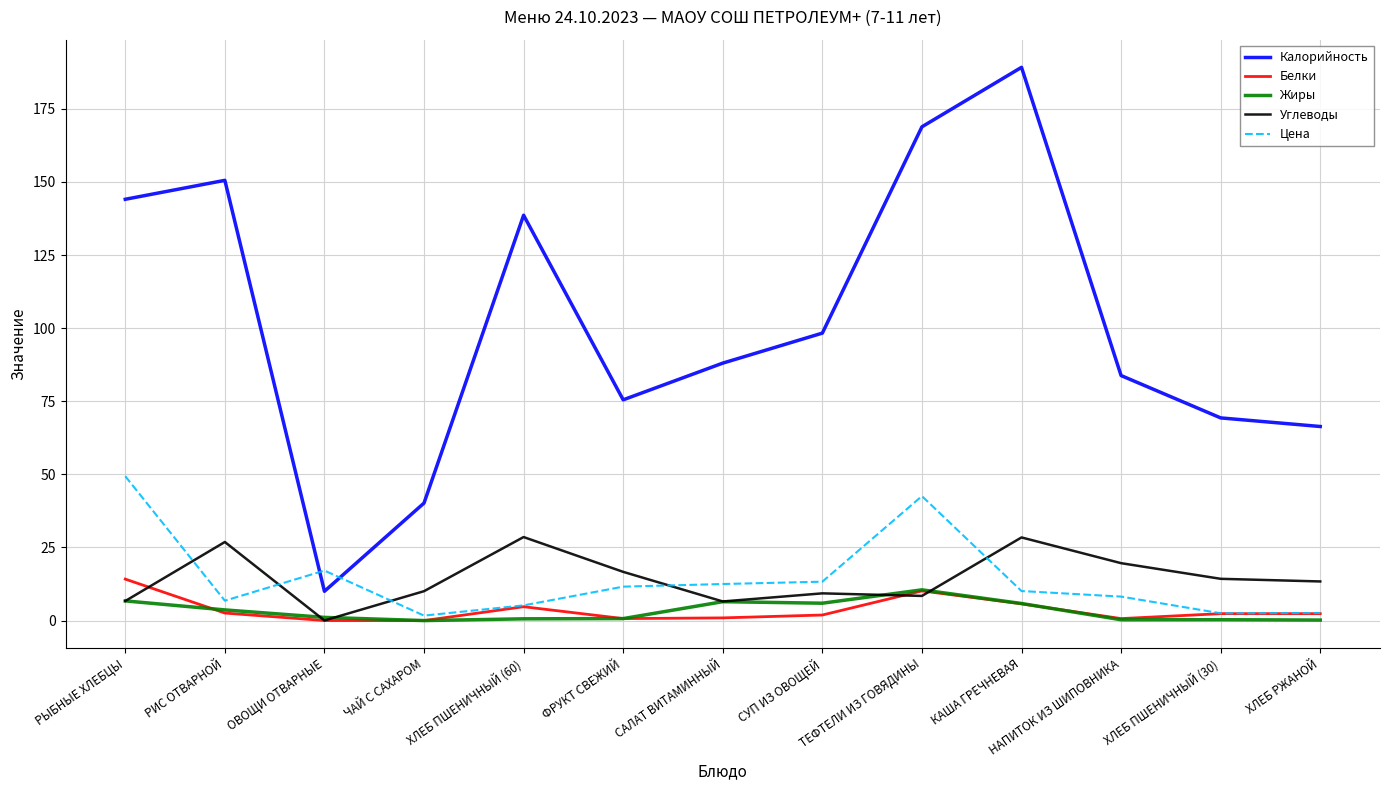

Which category has the highest value across all series?

КАША ГРЕЧНЕВАЯ